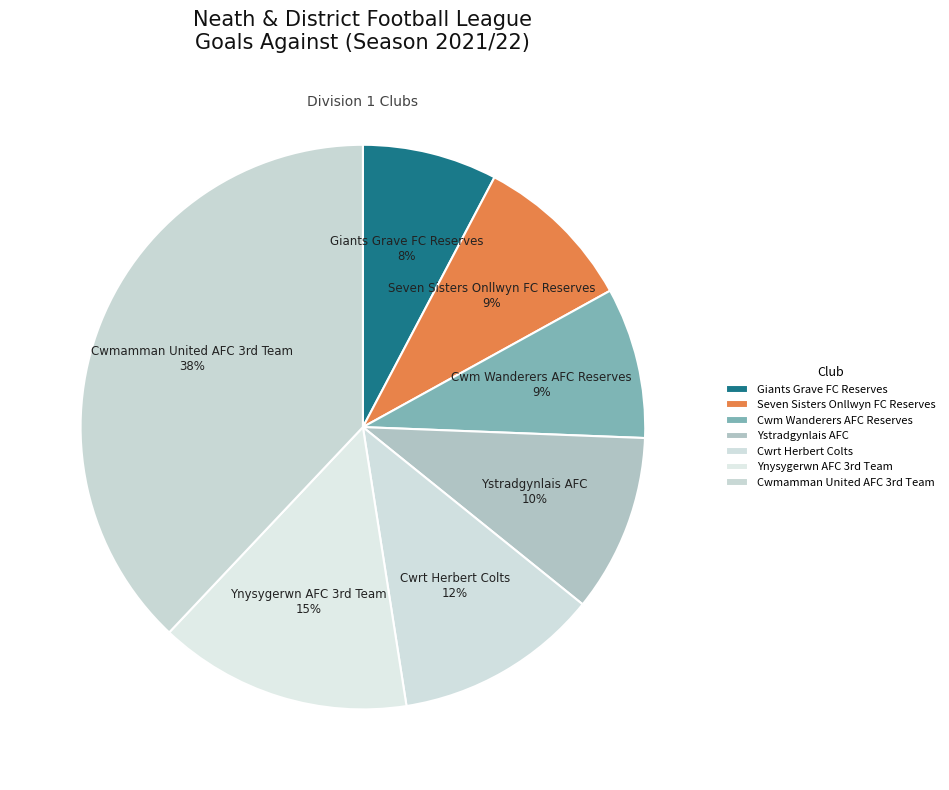

To the nearest percent, what percentage of the pie is Ystradgynlais AFC?

10%